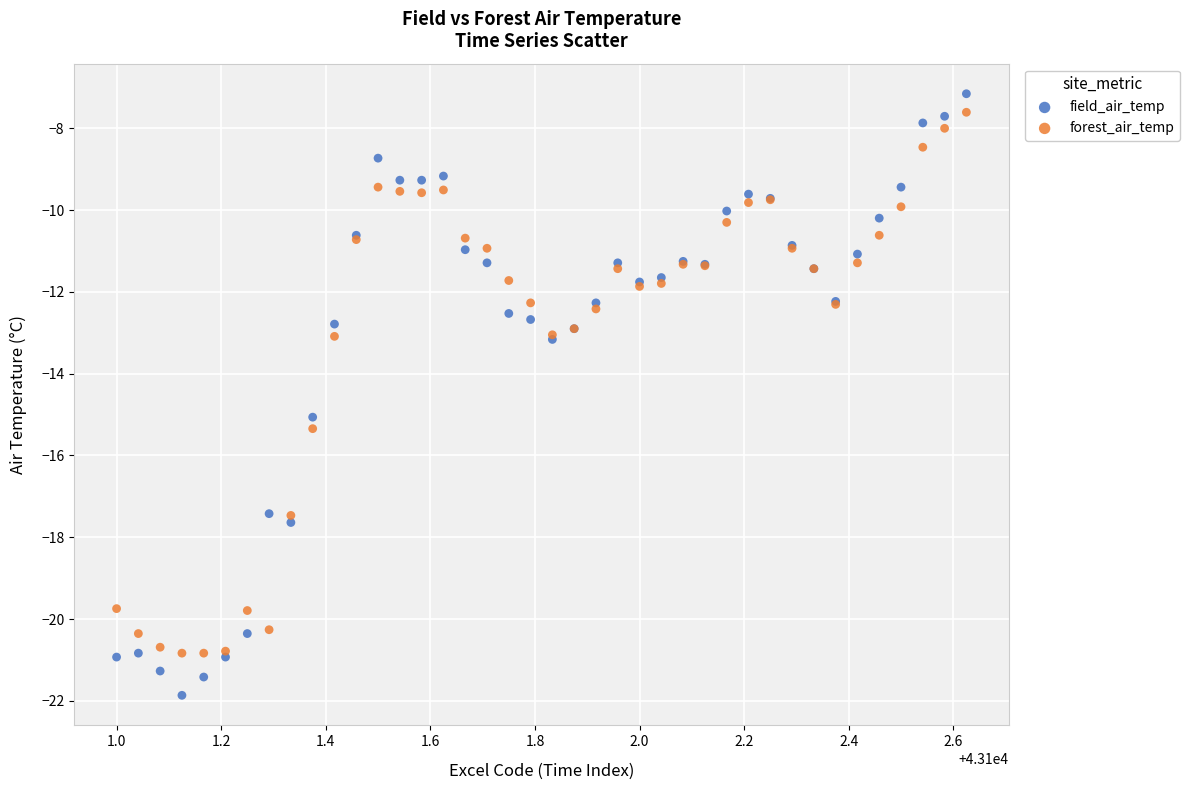

Which series reaches the minimum Y coordinate?

field_air_temp